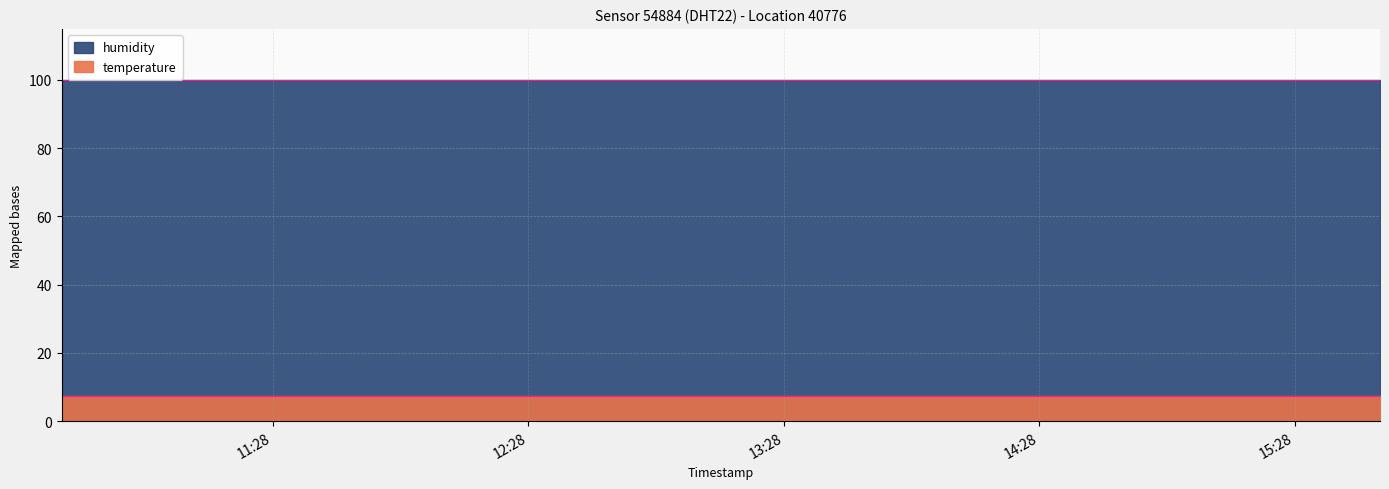

Count the values in the range 7 to 8.

3